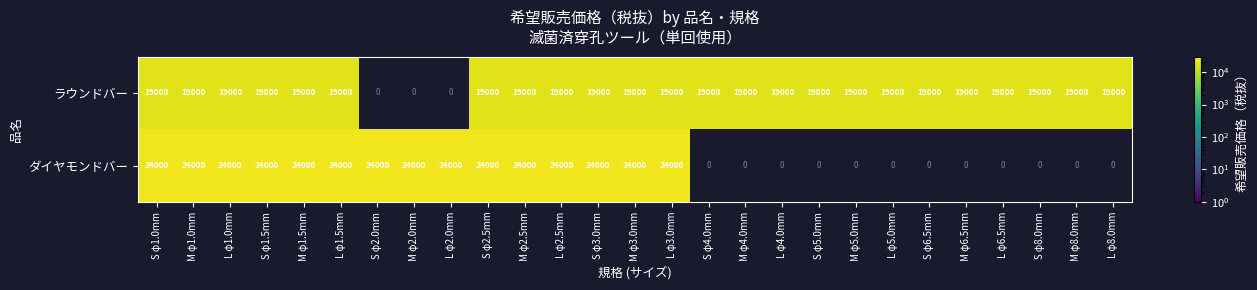

List the series in order of their peak value, highest first.

ダイヤモンドバー, ラウンドバー